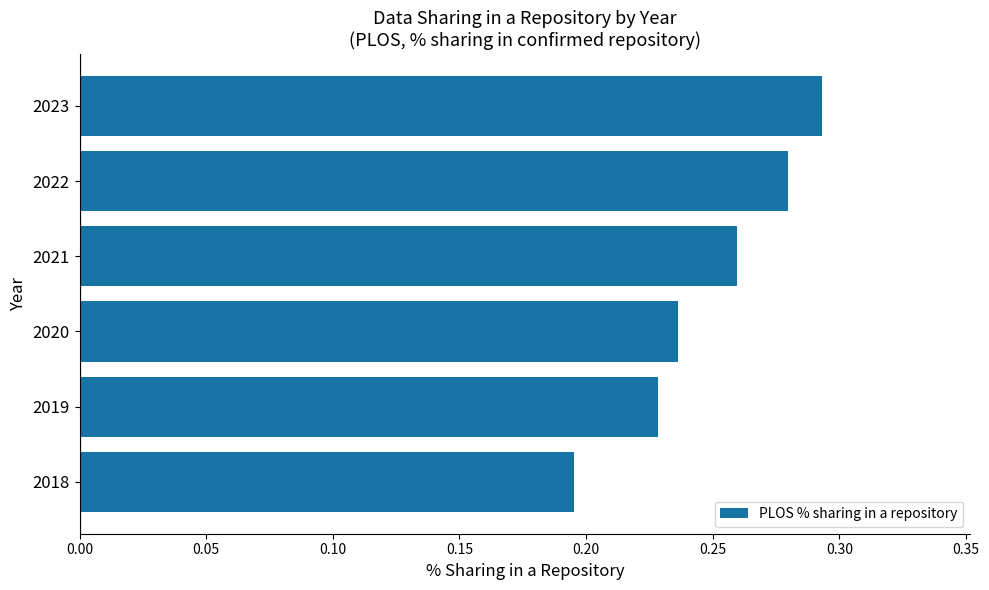

Rank the categories by value from lowest to highest.

2018, 2019, 2020, 2021, 2022, 2023